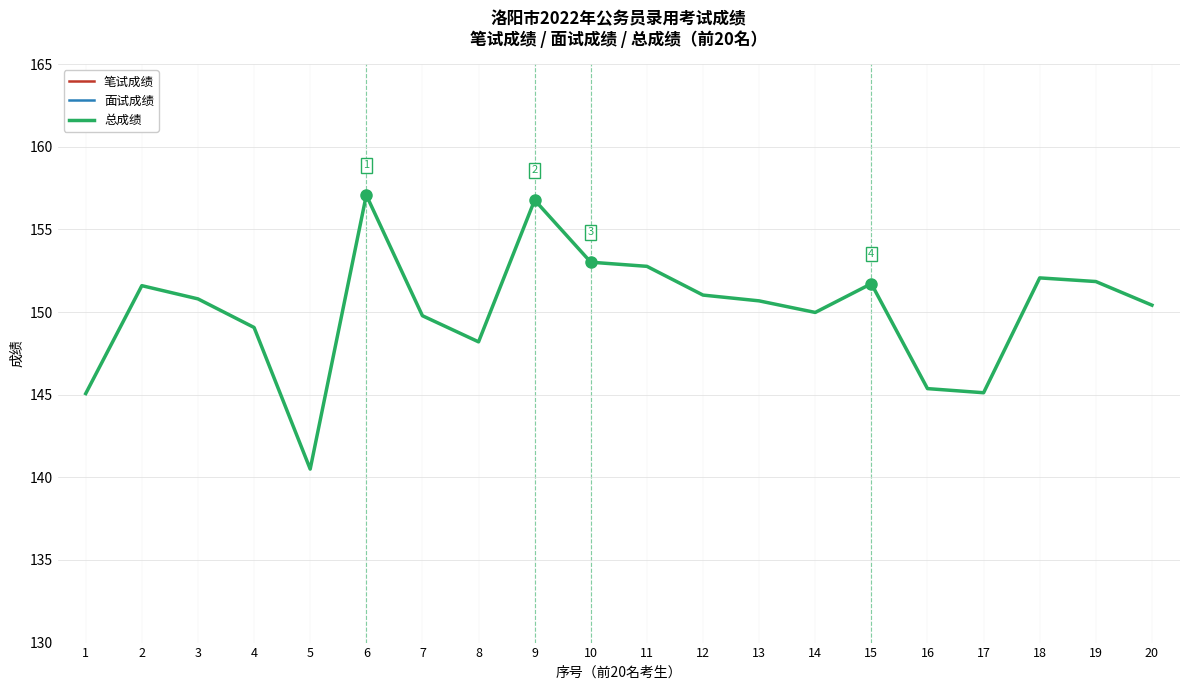

How many interior local peaks does the 笔试成绩 series have?

5